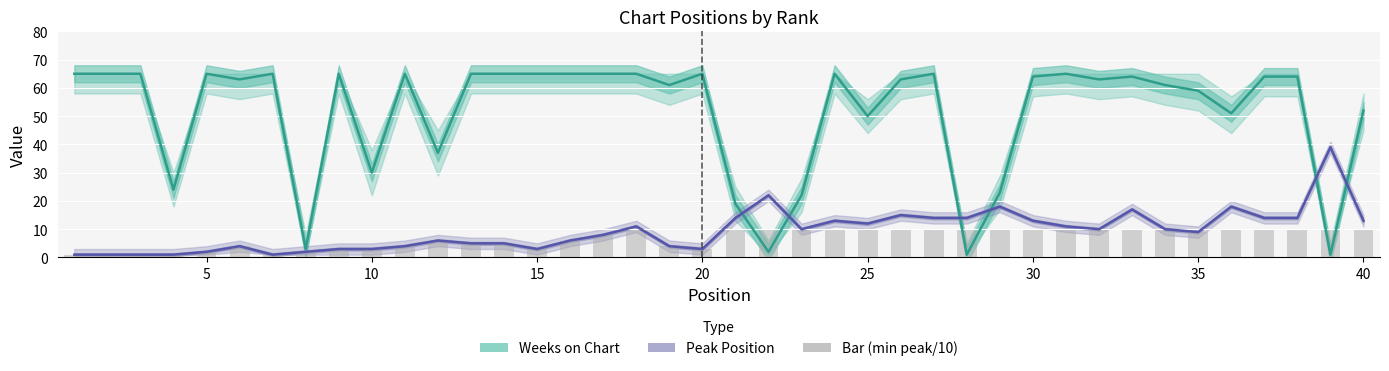

Reading right to left, what are all the values shown in this chart?

Weeks on Chart: 52	1	64	64	51	59	61	64	63	65	64	23	1	65	63	50	65	22	2	19	65	61	65	65	65	65	65	65	37	65	30	65	3	65	63	65	24	65	65	65
Peak Position: 13	39	14	14	18	9	10	17	10	11	13	18	14	14	15	12	13	10	22	14	3	4	11	8	6	3	5	5	6	4	3	3	2	1	4	2	1	1	1	1